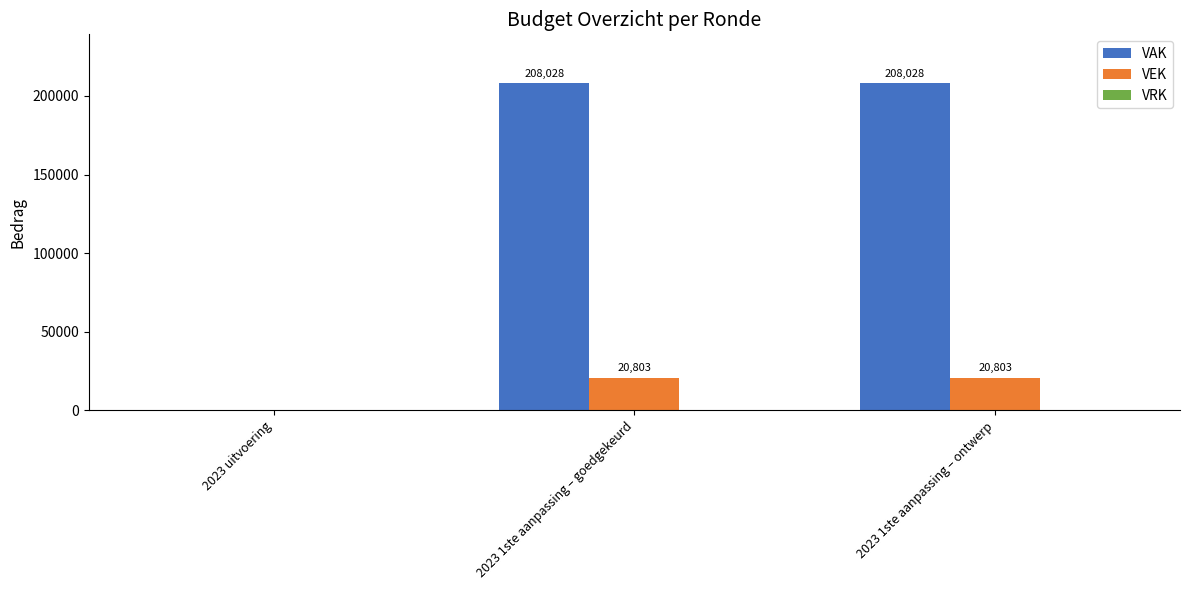

The value of VEK at 2023 1ste aanpassing – goedgekeurd is 12667. True or false?

False